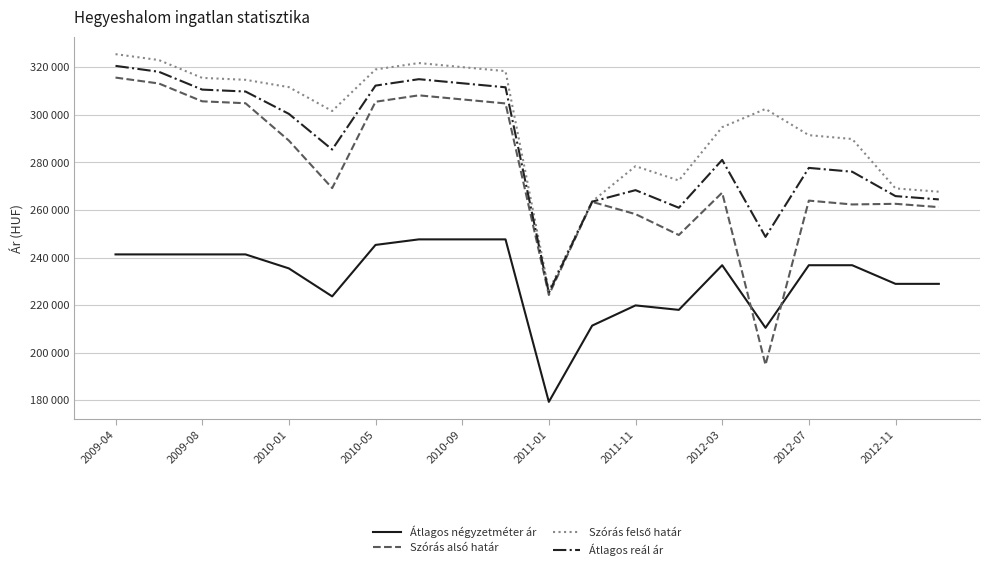

Rank the series by their maximum value, from highest to lowest.

Szórás felső határ, Átlagos reál ár, Szórás alsó határ, Átlagos négyzetméter ár